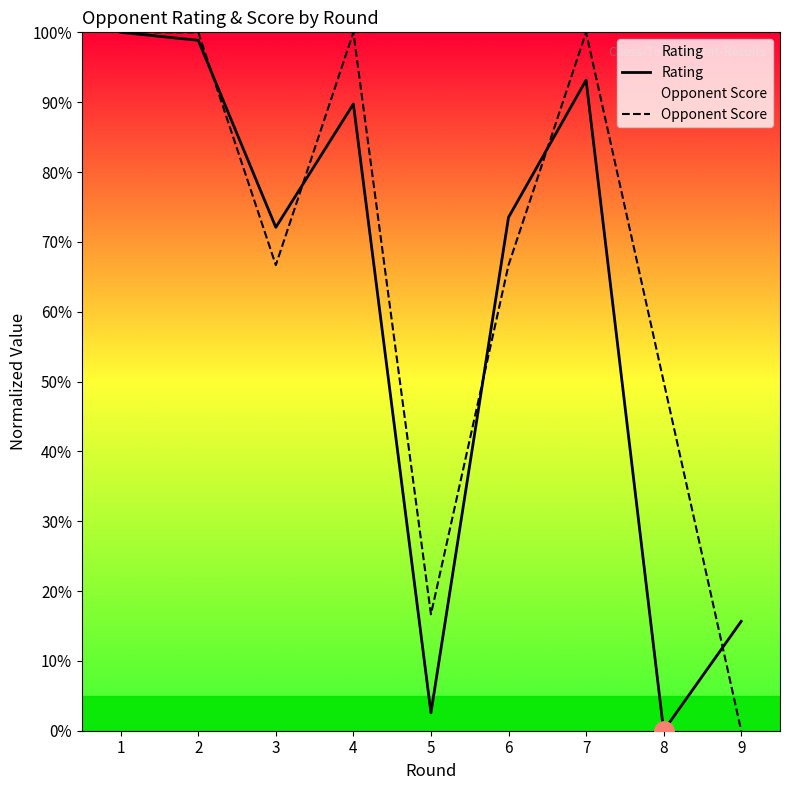

The Rating series shows 94.3 at 3. True or false?

False